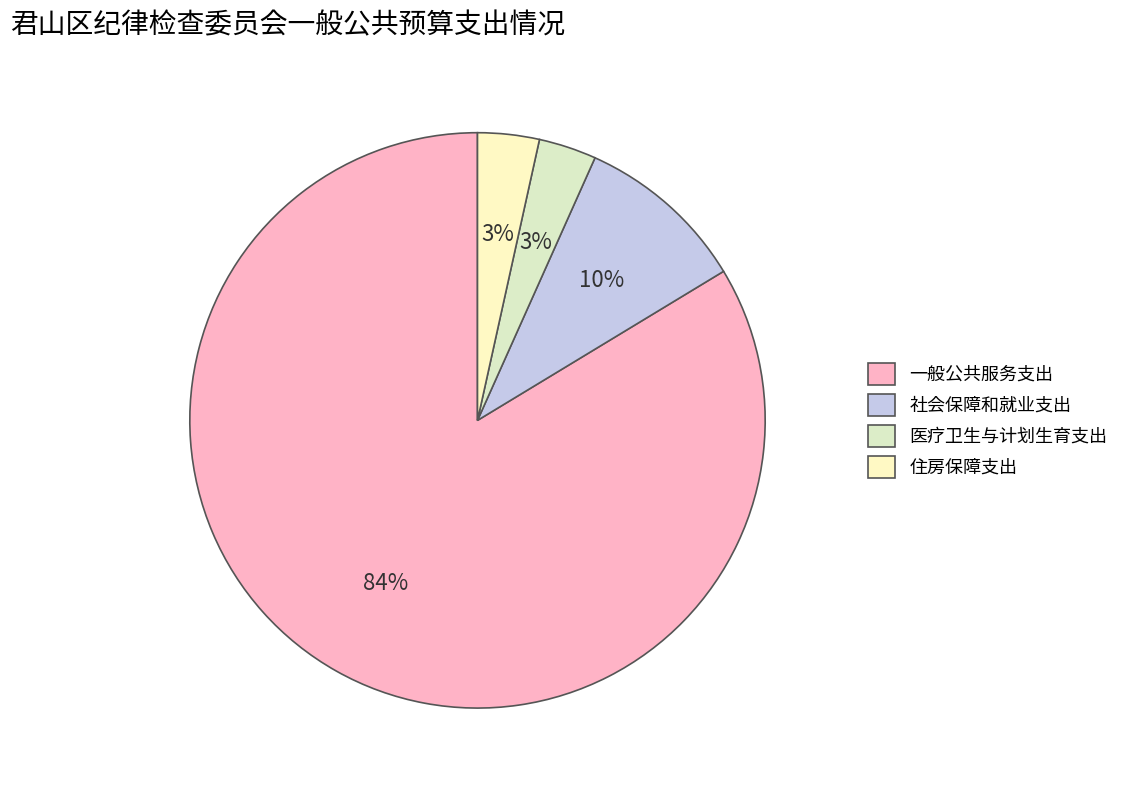

To the nearest percent, what percentage of the pie is 社会保障和就业支出?

10%